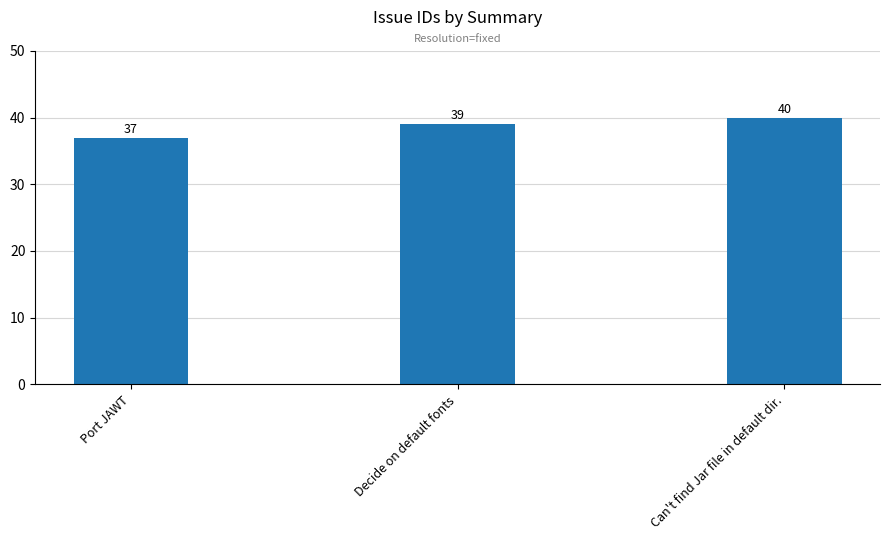

Reading right to left, transcribe all the data shown in this chart.

Can't find Jar file in default dir.=40	Decide on default fonts=39	Port JAWT=37